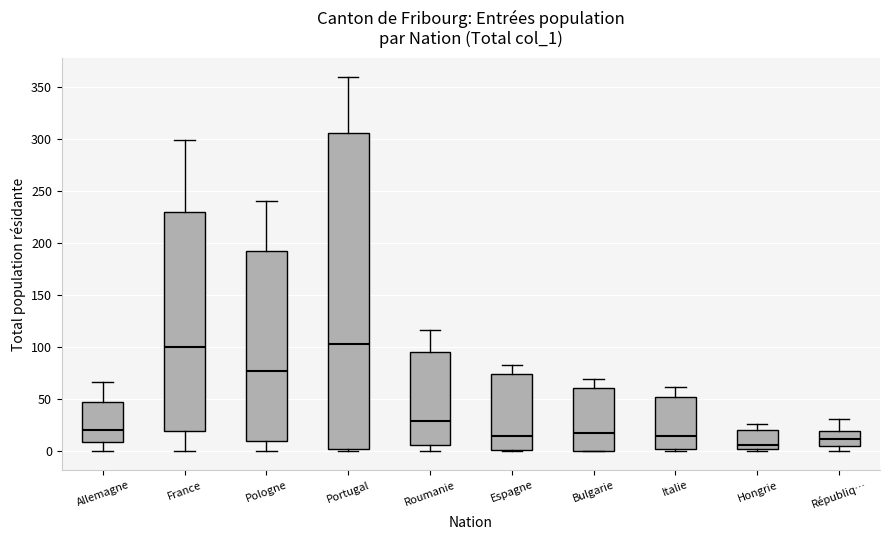

Reading left to right, transcribe this box plot: for each box, give where its median line is, the range the box spans, and where its two whiskers end, as read against the y-axis. The values are not printed on the chart, so give them approximately, as read against the axis.

Allemagne: median 20, box 10 to 50, whiskers 0 to 65
France: median 100, box 20 to 230, whiskers 0 to 300
Pologne: median 75, box 10 to 195, whiskers 0 to 240
Portugal: median 105, box 5 to 305, whiskers 0 to 360
Roumanie: median 30, box 5 to 95, whiskers 0 to 115
Espagne: median 15, box 0 to 75, whiskers 0 to 85
Bulgarie: median 20, box 0 to 60, whiskers 0 to 70
Italie: median 15, box 5 to 50, whiskers 0 to 60
Hongrie: median 5, box 0 to 20, whiskers 0 (just below the box's lower edge) to 25
Républiq…: median 10, box 5 to 20, whiskers 0 to 30